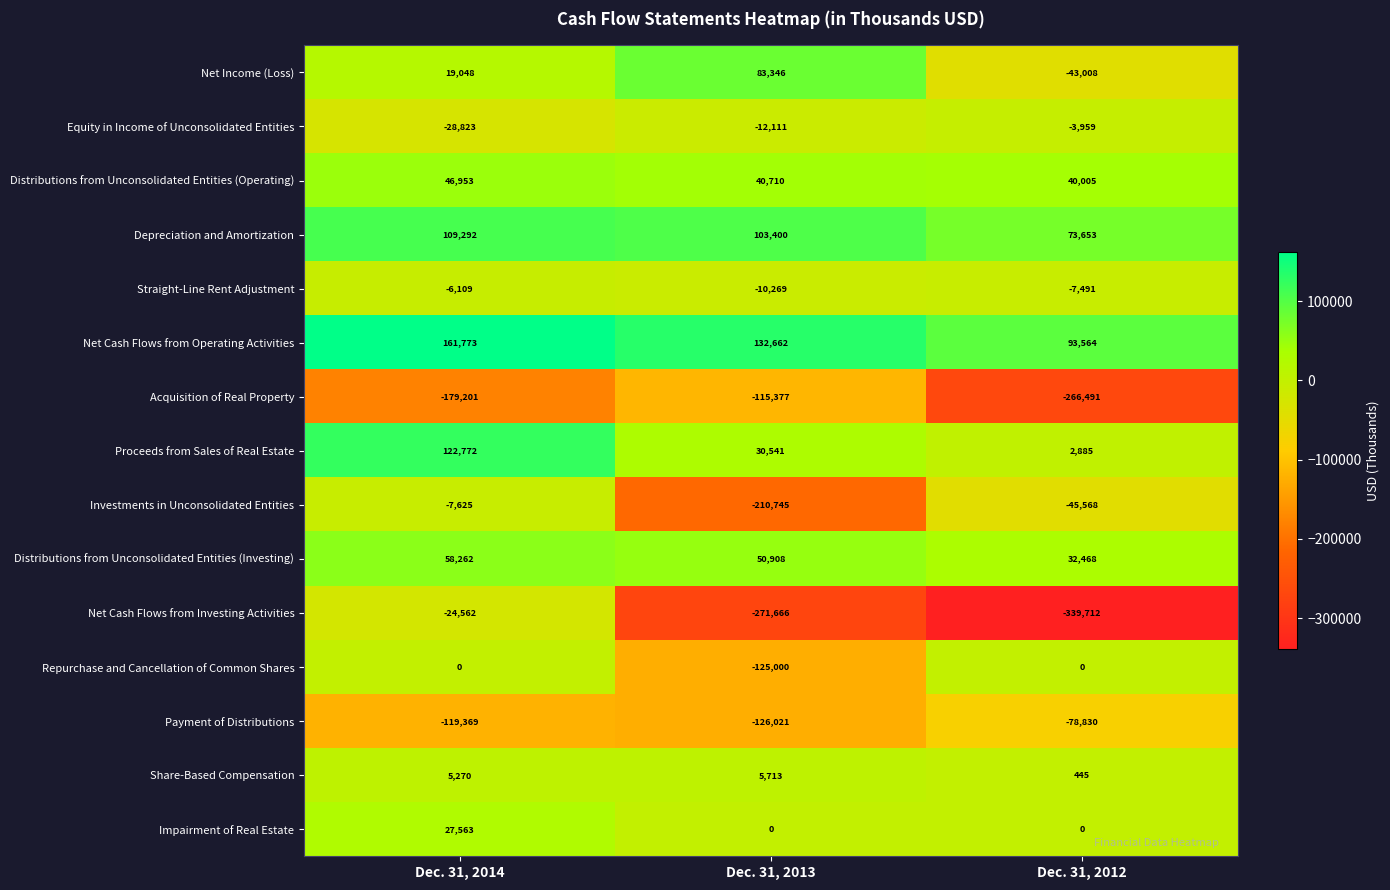

What is the minimum value shown in the chart?

-339712